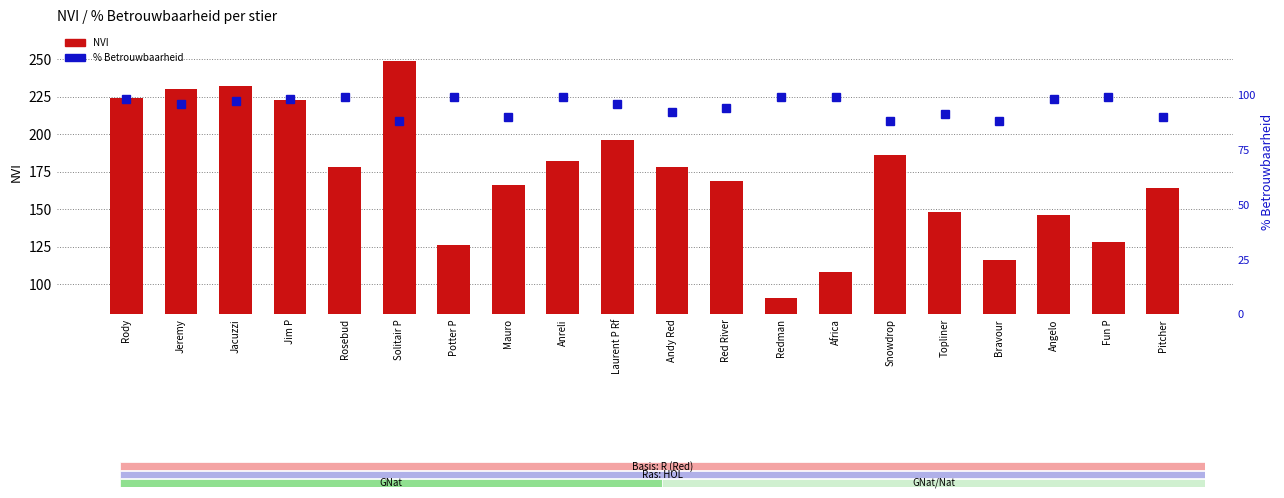

Rank the series by their maximum value, from lowest to highest.

% Betrouwbaarheid, NVI